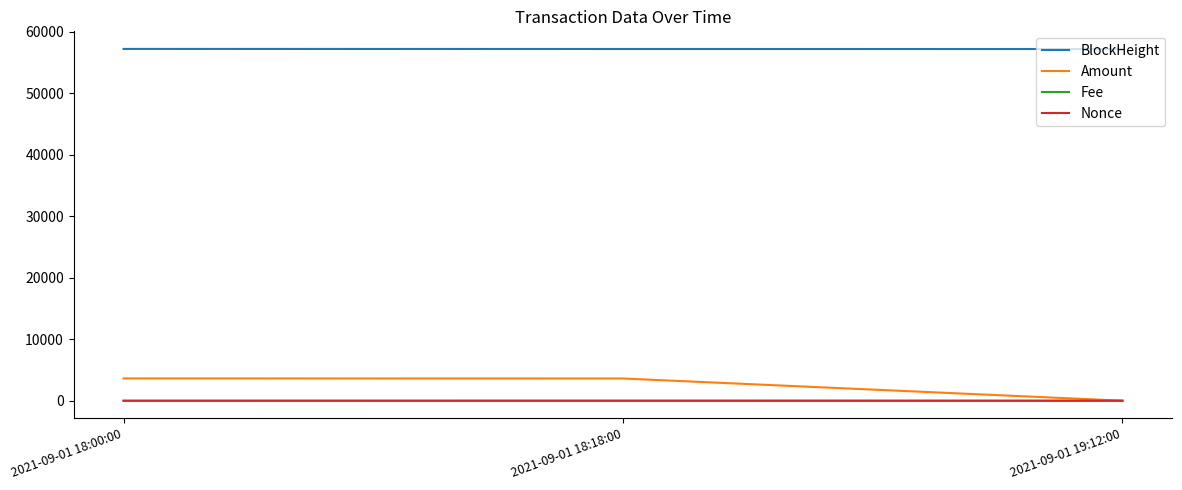

Count the Fee values in the range 0 to 1.

3